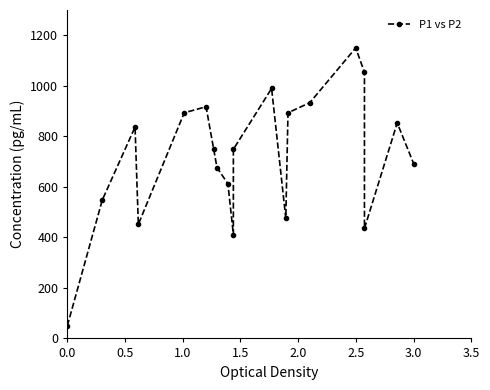

The chart shows a value of 1656.8 at 14. True or false?

False